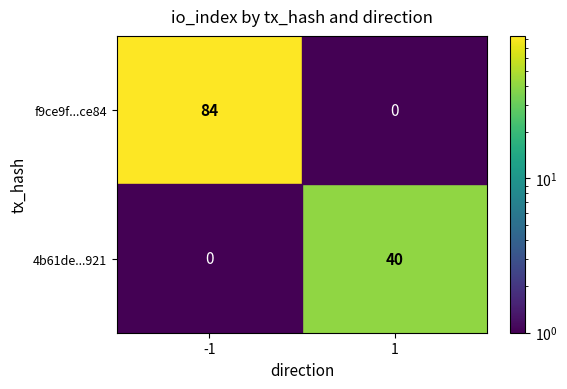

Is it true that f9ce9f...ce84 equals 126 at -1?

False